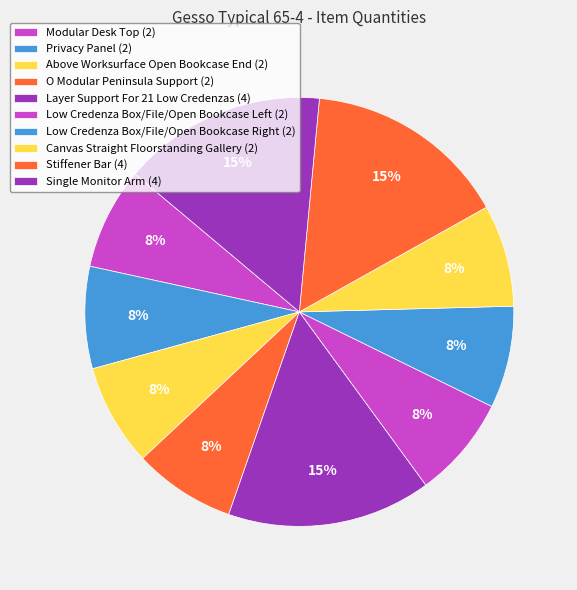

What percentage do Privacy Panel and O Modular Peninsula Support together represent?

15.4%